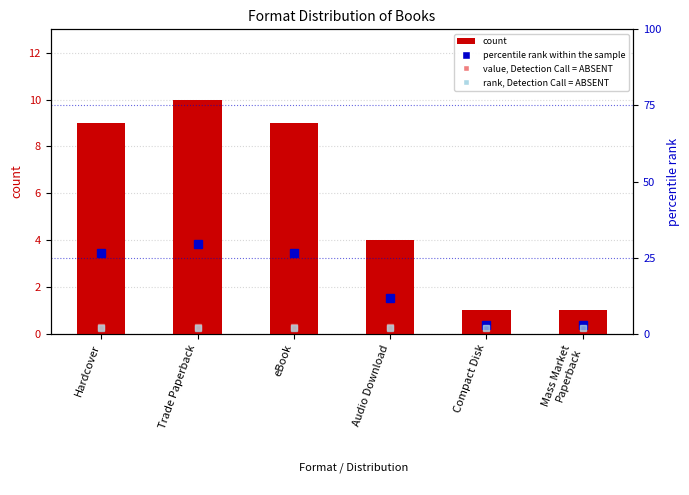

Rank the series by their maximum value, from lowest to highest.

count, percentile rank within the sample